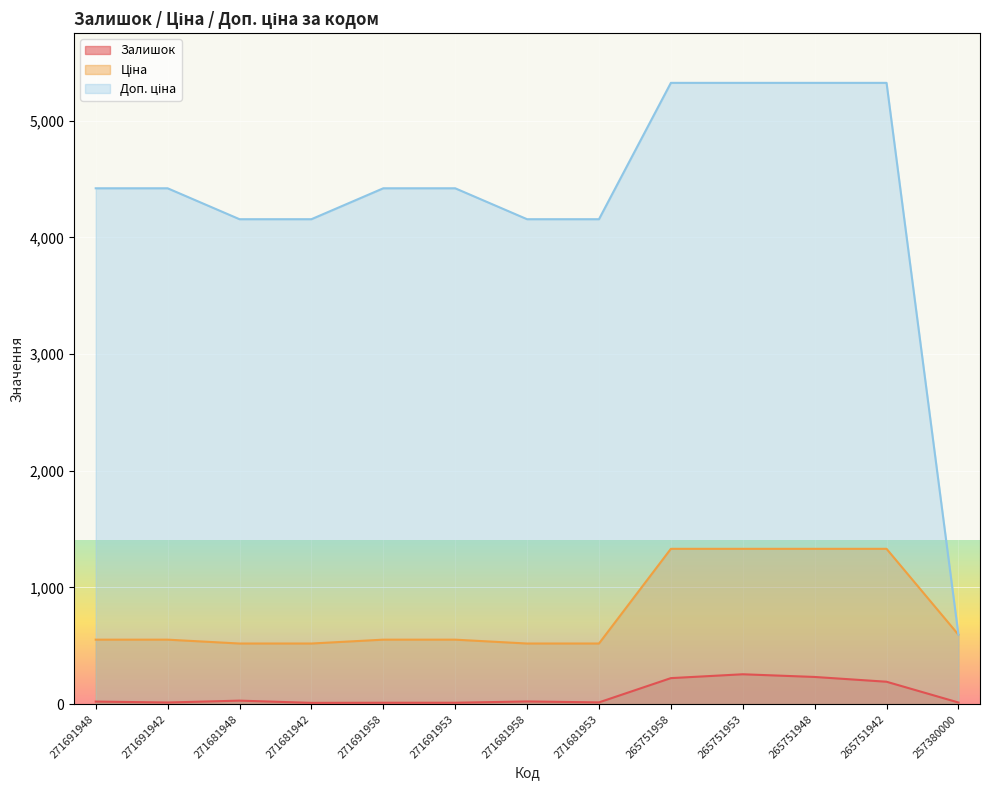

Which series changed the most between 271681953 and 265751942?

Доп. ціна